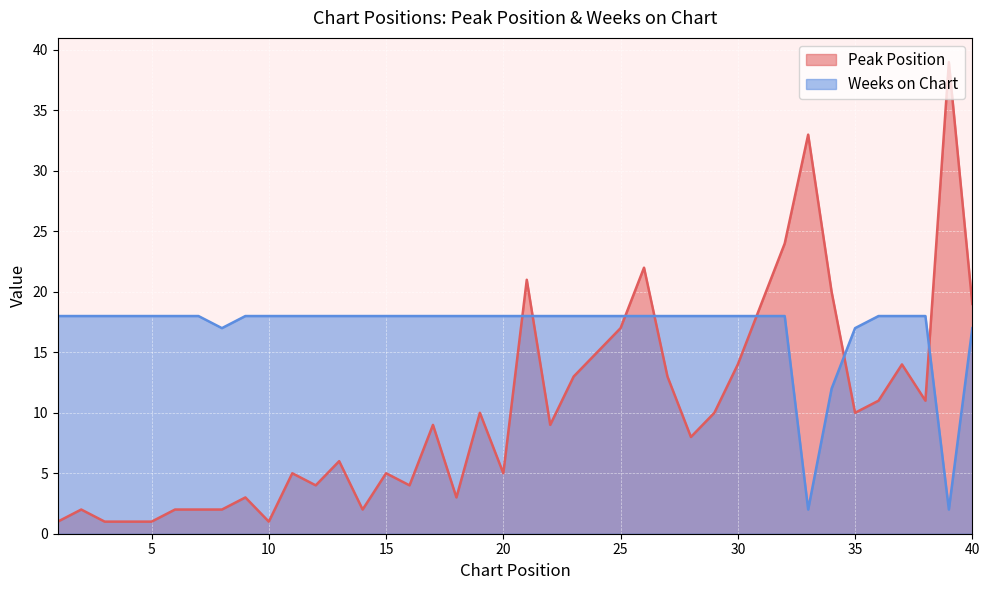

Reading left to right, what are all the values shown in this chart?

Peak Position: 1	2	1	1	1	2	2	2	3	1	5	4	6	2	5	4	9	3	10	5	21	9	13	15	17	22	13	8	10	14	19	24	33	20	10	11	14	11	39	19
Weeks on Chart: 18	18	18	18	18	18	18	17	18	18	18	18	18	18	18	18	18	18	18	18	18	18	18	18	18	18	18	18	18	18	18	18	2	12	17	18	18	18	2	17